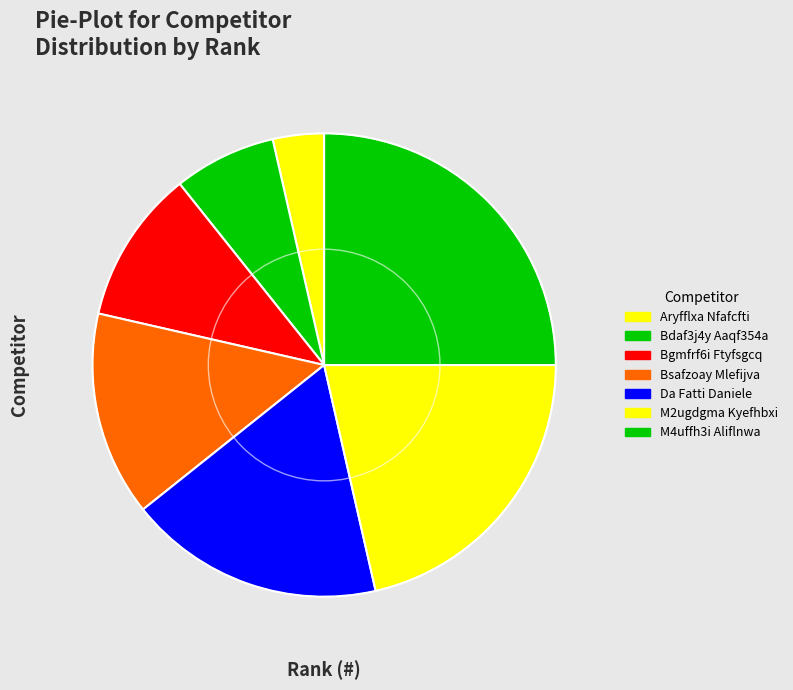

What is the change in value from Bdaf3j4y Aaqf354a to M2ugdgma Kyefhbxi?

+4